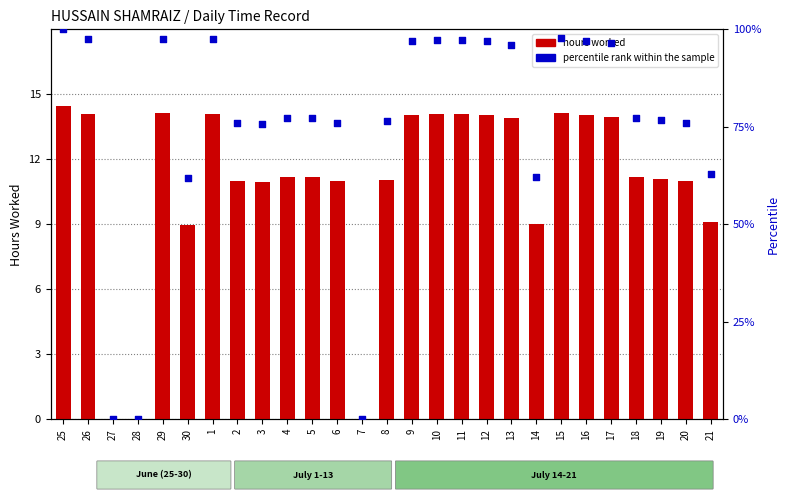

Which series has the largest total across all categories?

percentile rank